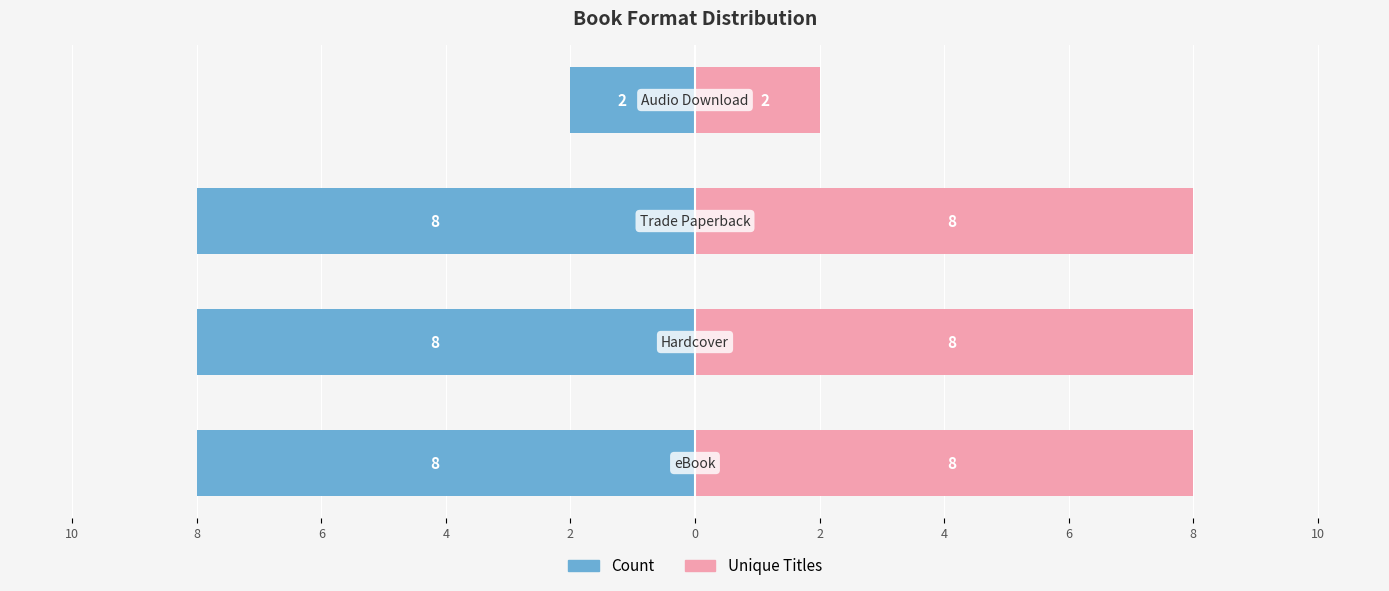

Reading left to right, what are all the values shown in this chart?

Count: -8	-8	-8	-2
Unique Titles: 8	8	8	2